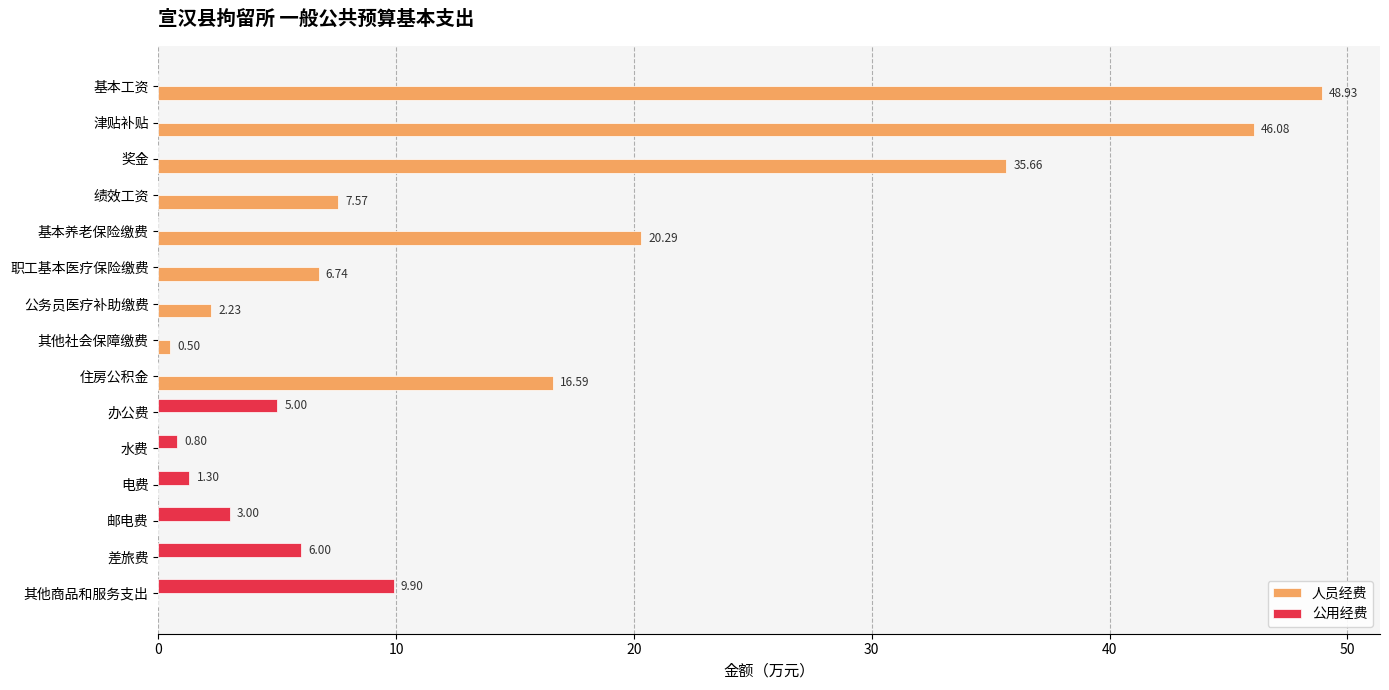

What is the highest value of the 人员经费 series?

48.9